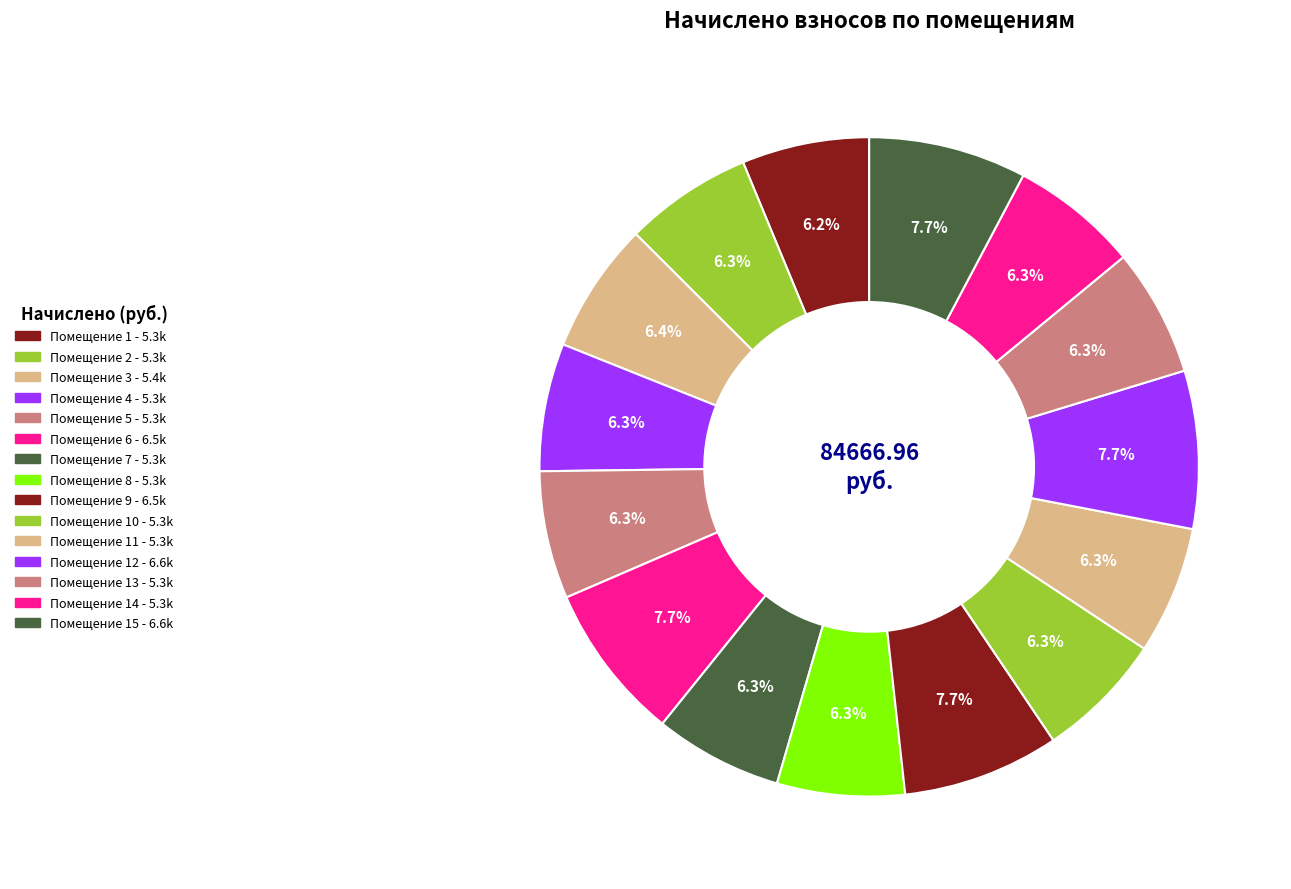

How many slices are in this pie chart?

15